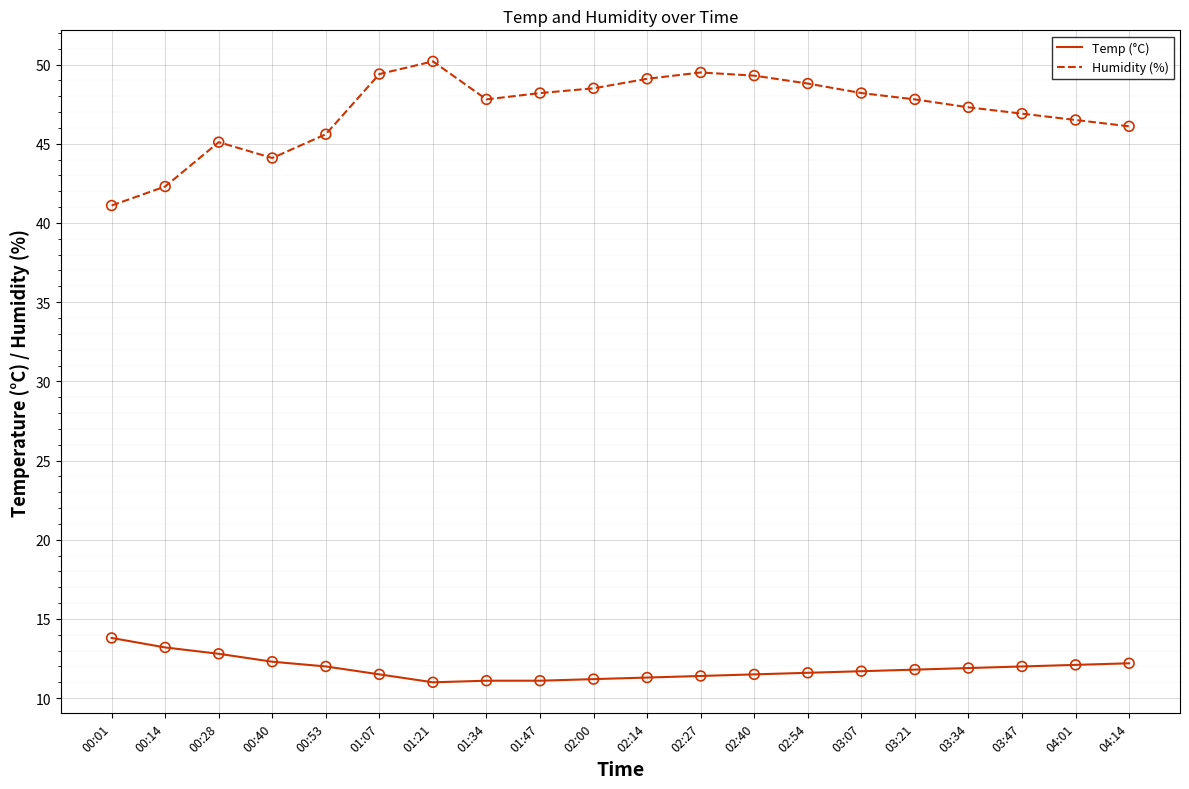

Is the value of Humidity (%) at 03:07 greater than the value of Temp (°C) at 00:40?

Yes